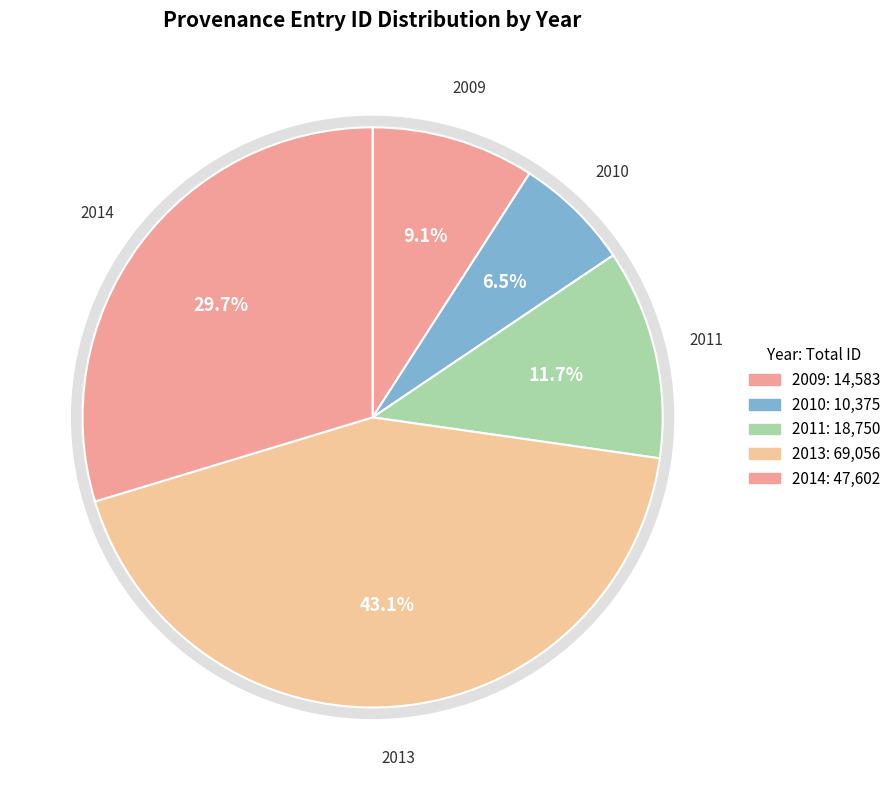

The 2014-04-25 slice represents 9% of the pie. True or false?

False